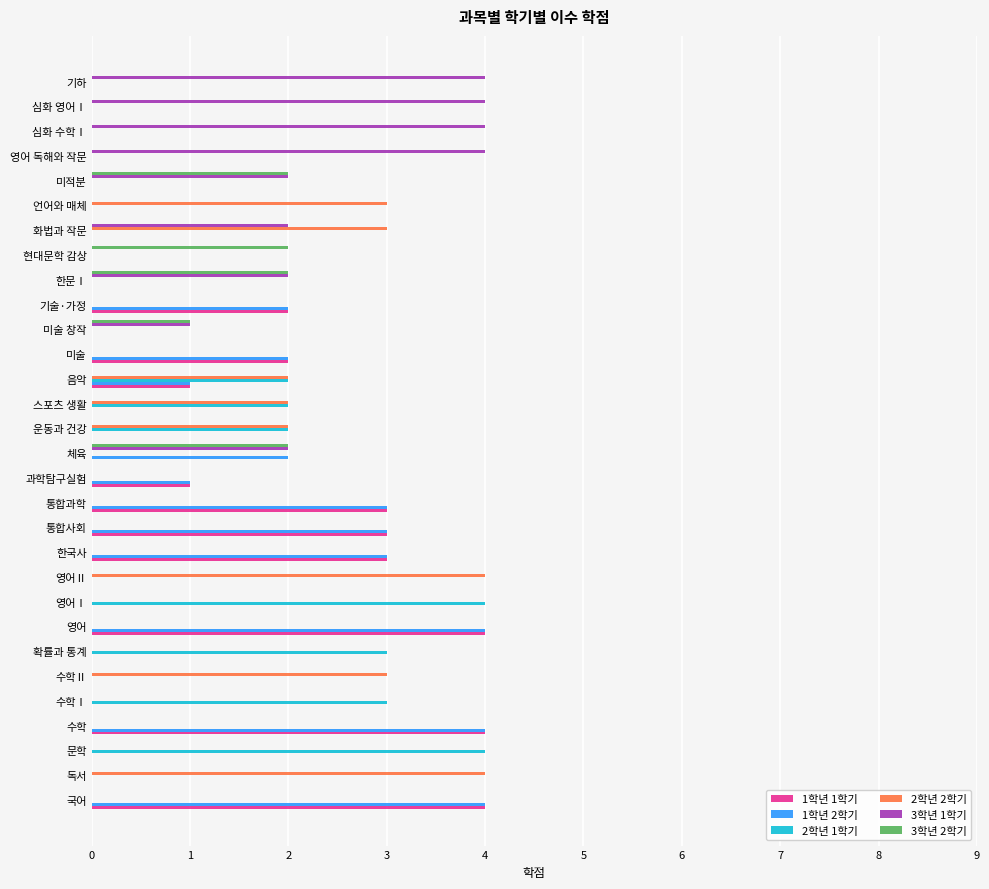

What is the total value across all series at 영어Ⅱ?

4